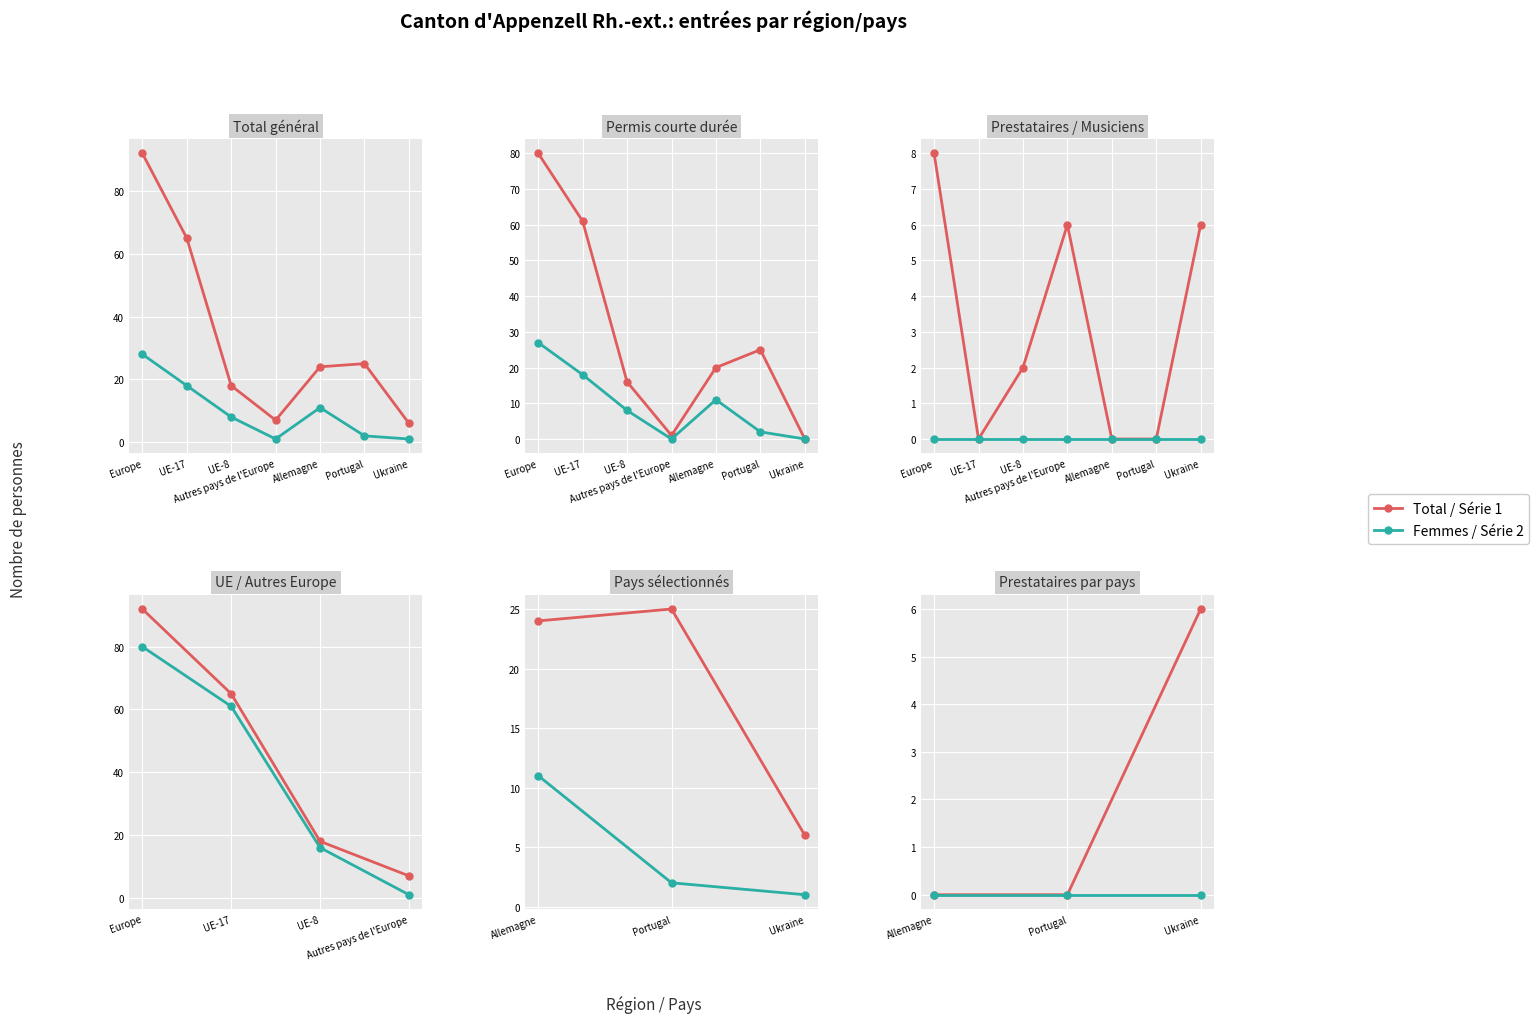

How many values in Prestataires Total (col_10) are above zero?

4